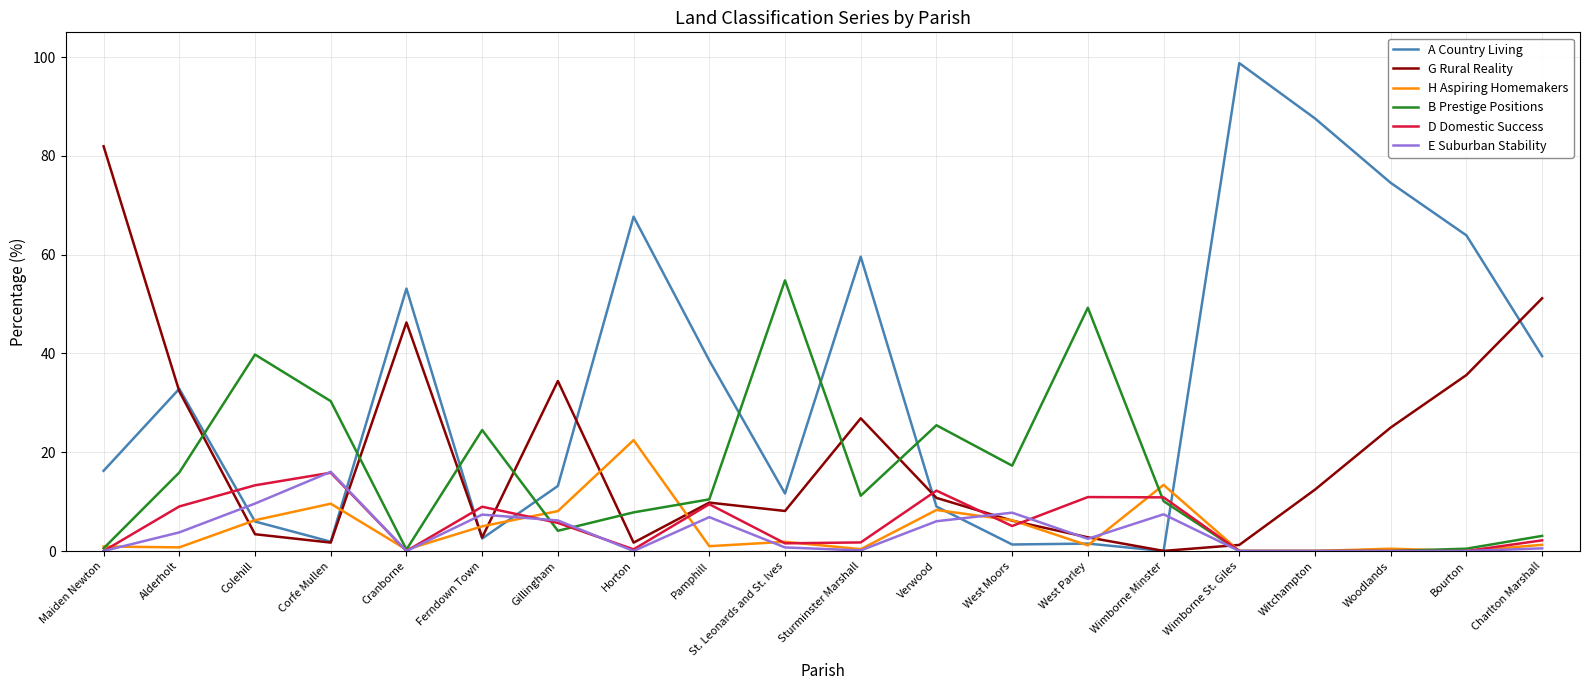

After their last crossing, which series has the higher values: D Domestic Success or A Country Living?

A Country Living